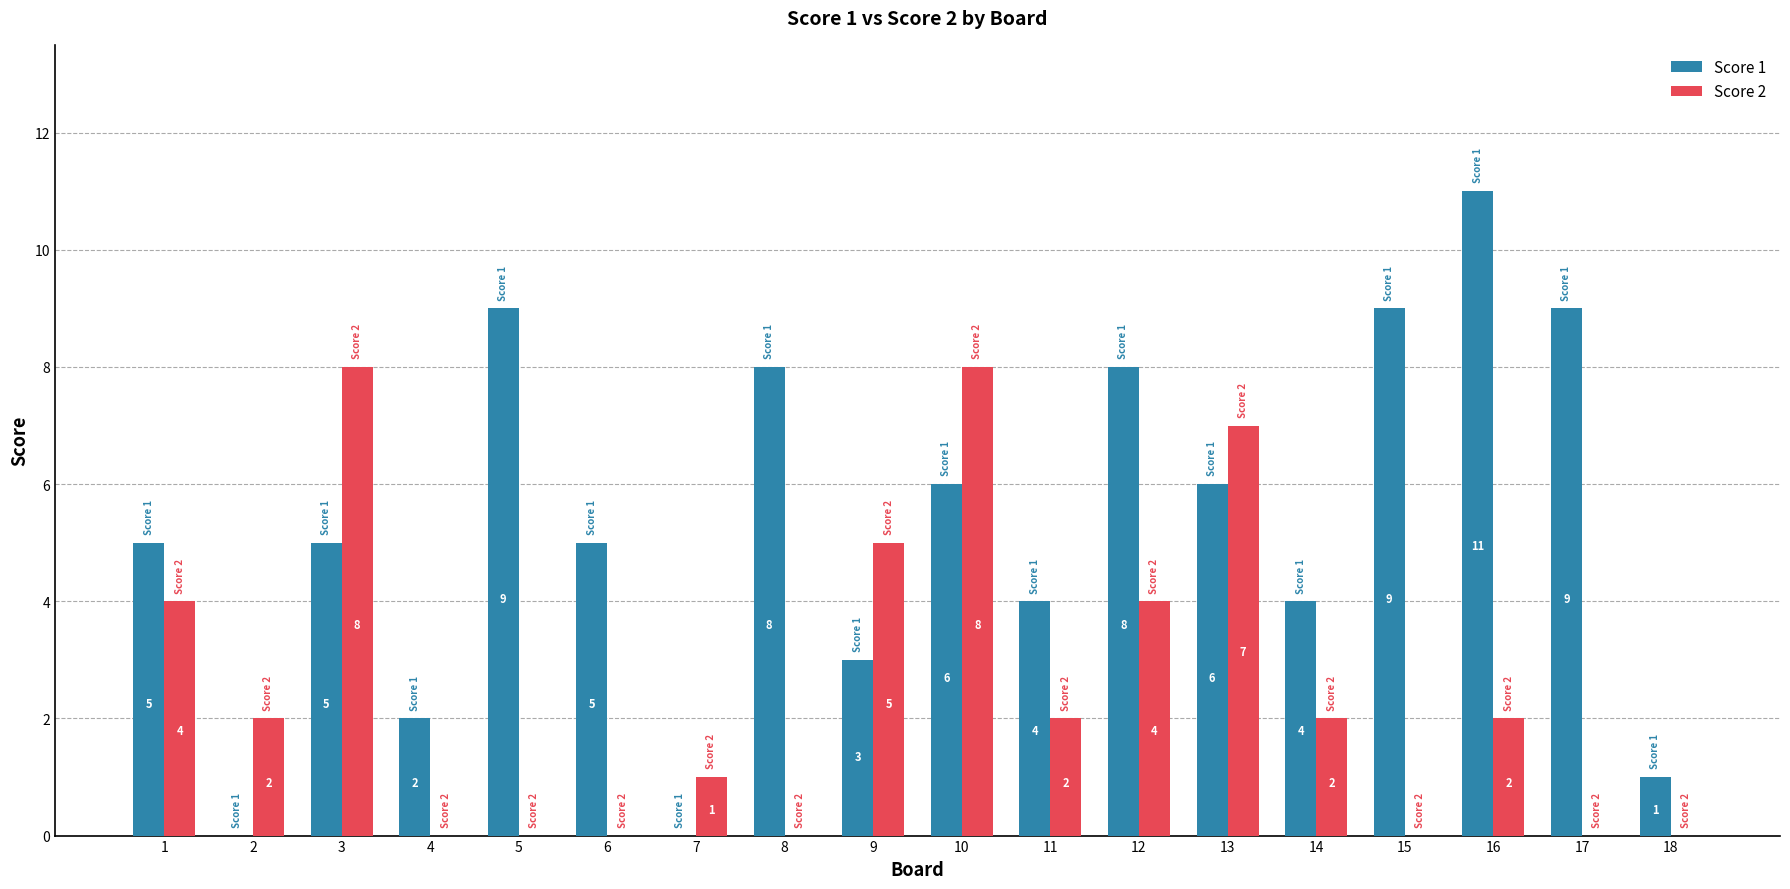

What is the highest value of the Score 2 series?

8